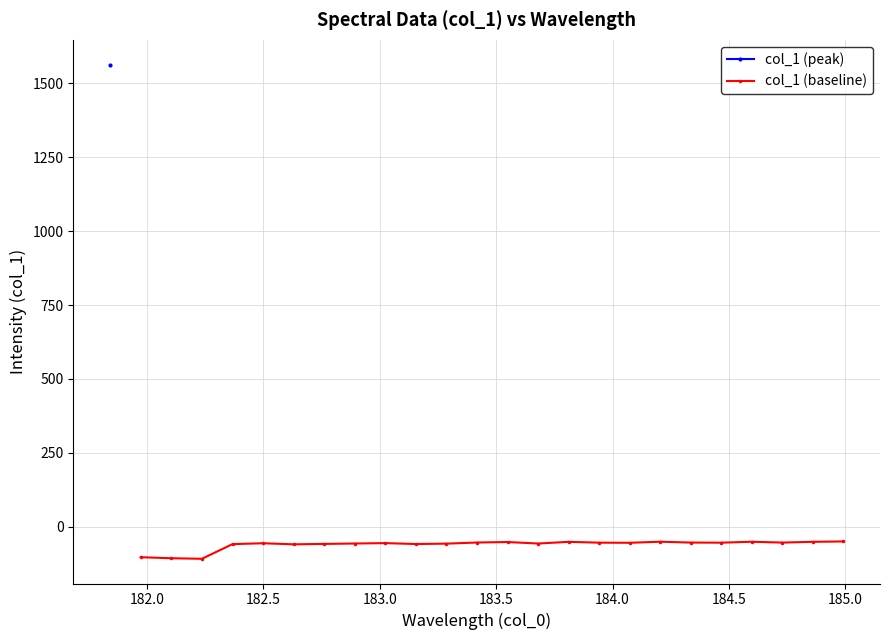

How many interior local peaks (higher than both neighbors) does the data have?

6